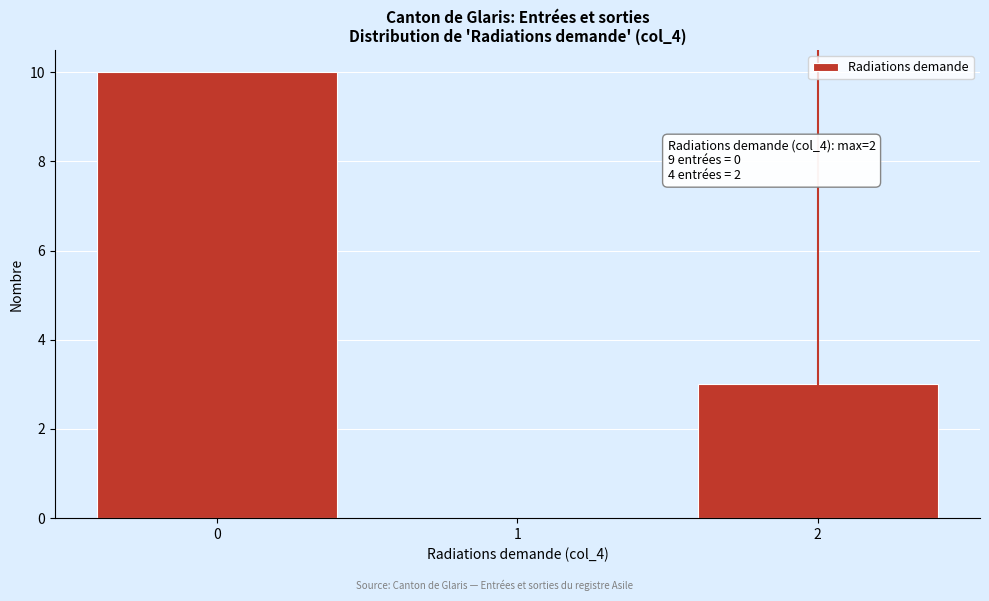

Reading right to left, list all the values displayed in this chart.

2=3	1=0	0=10